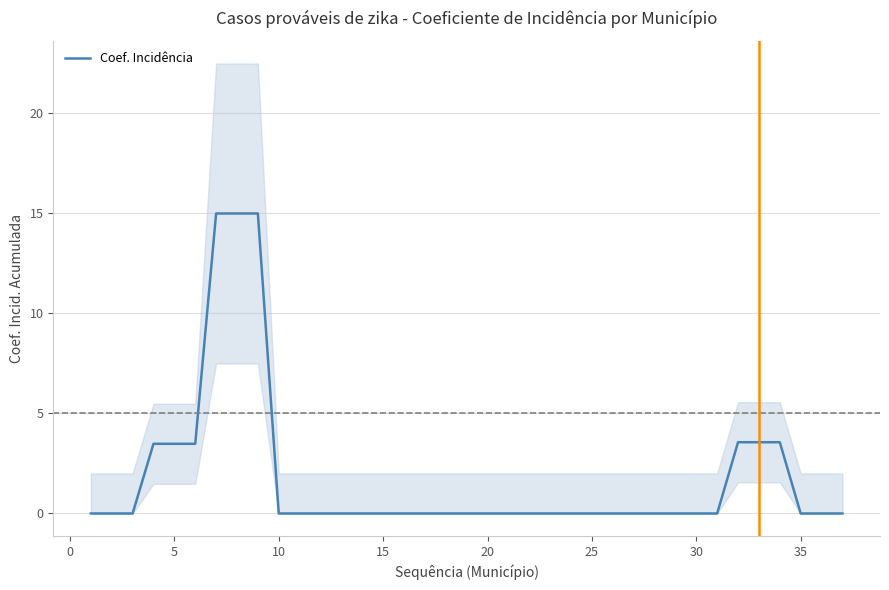

What is the maximum value shown in the chart?

15.0